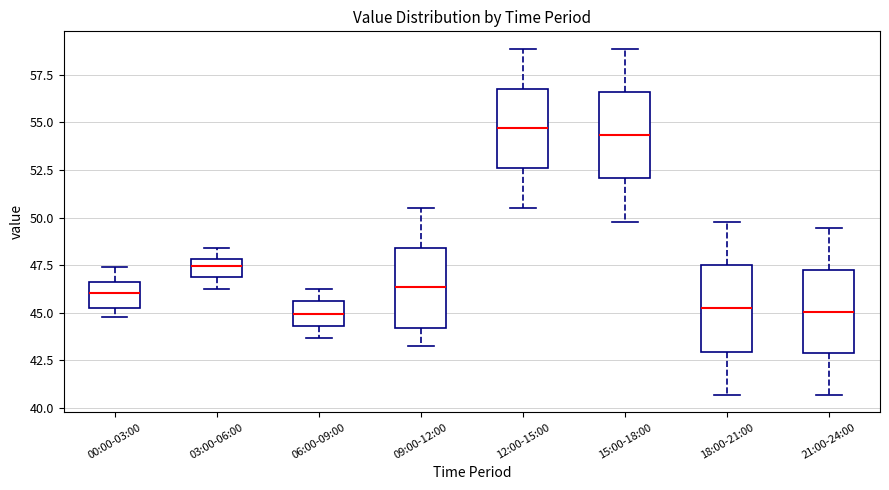

Reading left to right, transcribe this box plot: for each box, give where its median line is, the range the box spans, and where its two whiskers end, as read against the y-axis. The values are not printed on the chart, so give them approximately, as read against the axis.

00:00-03:00: median 46.0, box 45.5 to 46.5, whiskers 45.0 to 47.5
03:00-06:00: median 47.5, box 47.0 to 48.0, whiskers 46.5 to 48.5
06:00-09:00: median 45.0, box 44.5 to 45.5, whiskers 43.5 to 46.5
09:00-12:00: median 46.5, box 44.0 to 48.5, whiskers 43.5 to 50.5
12:00-15:00: median 54.5, box 52.5 to 57.0, whiskers 50.5 to 59.0
15:00-18:00: median 54.5, box 52.0 to 56.5, whiskers 50.0 to 59.0
18:00-21:00: median 45.0, box 43.0 to 47.5, whiskers 40.5 to 50.0
21:00-24:00: median 45.0, box 43.0 to 47.5, whiskers 40.5 to 49.5